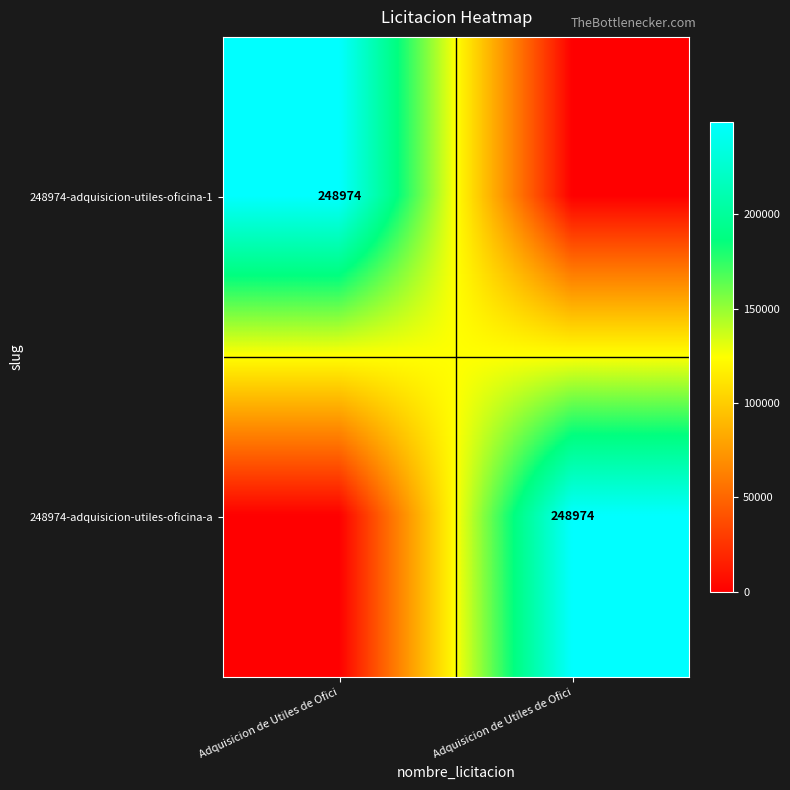

Is the value of 248974-adquisicion-utiles-oficina-a at Adquisicion de Utiles de Ofici greater than the value of 248974-adquisicion-utiles-oficina-1 at Adquisicion de Utiles de Ofici?

No